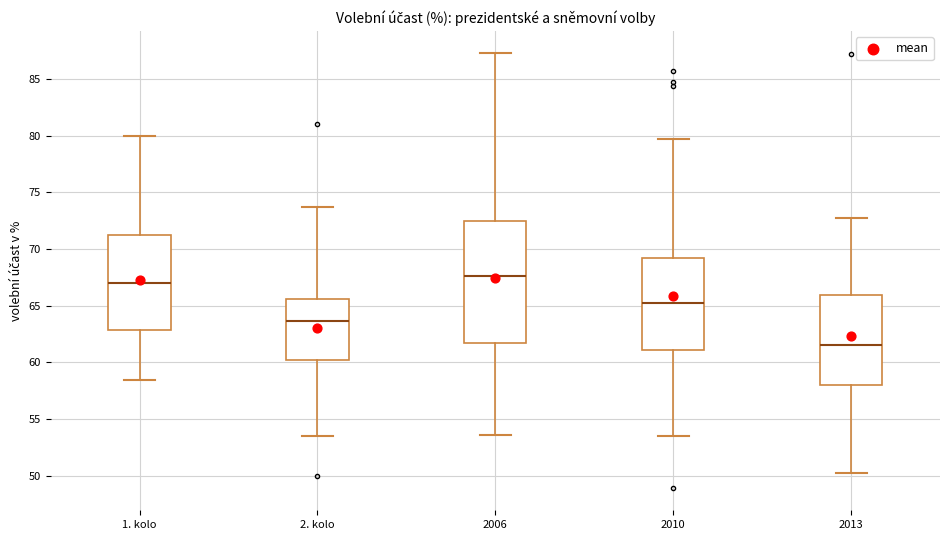

Comparing the boxes themselves (not the whiskers), which one is the tallest?

2006